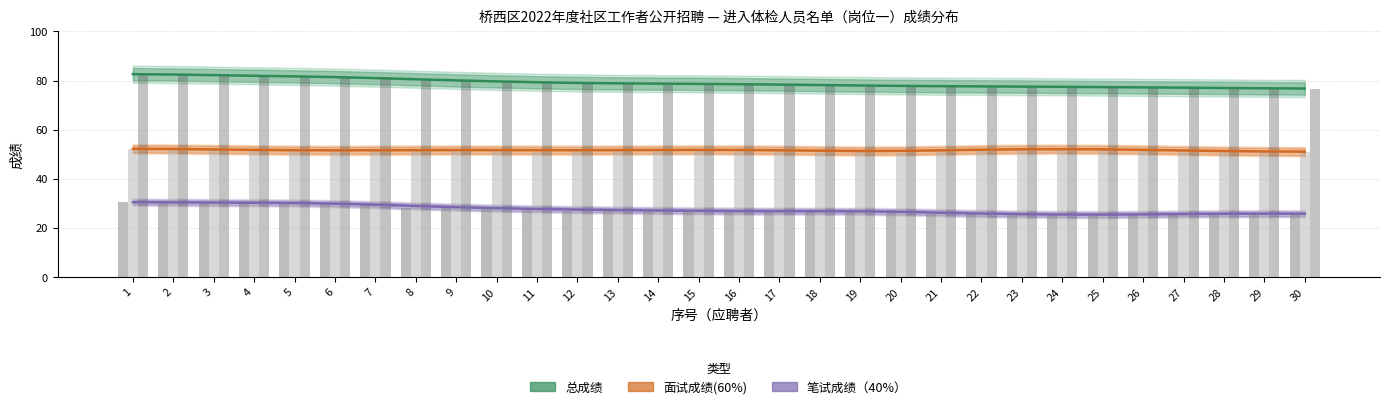

What is the difference between the highest and lowest values at 23?

52.0